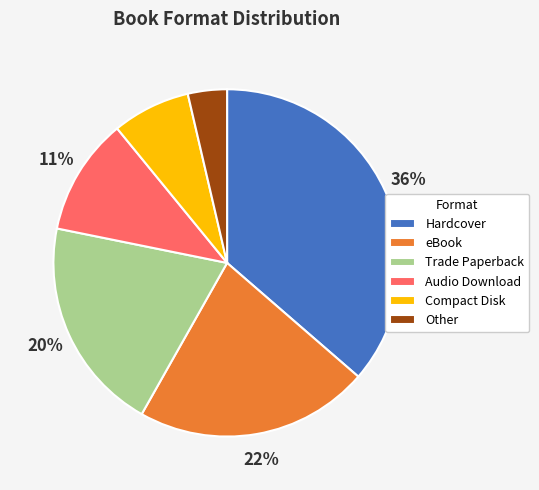

Which has a higher value, Hardcover or eBook?

Hardcover